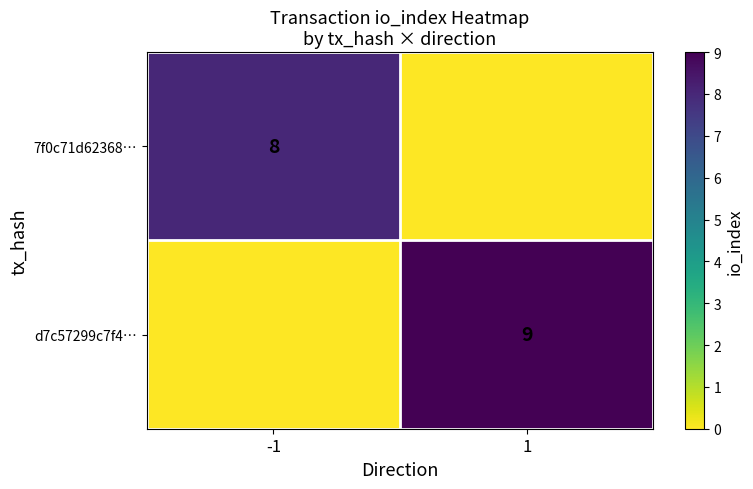

Is it true that 7f0c71d62368… equals 8 at -1?

True